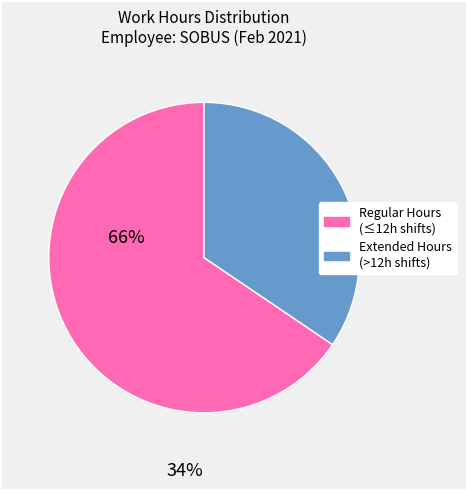

Is there a majority slice in this chart?

Yes